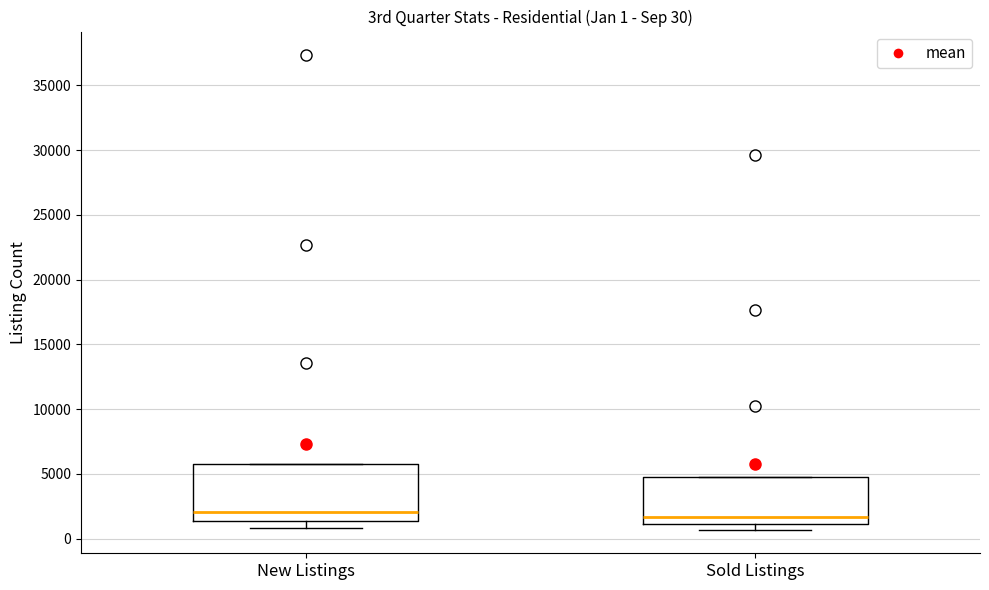

Which box is the tallest, from its lower edge to its upper edge?

New Listings